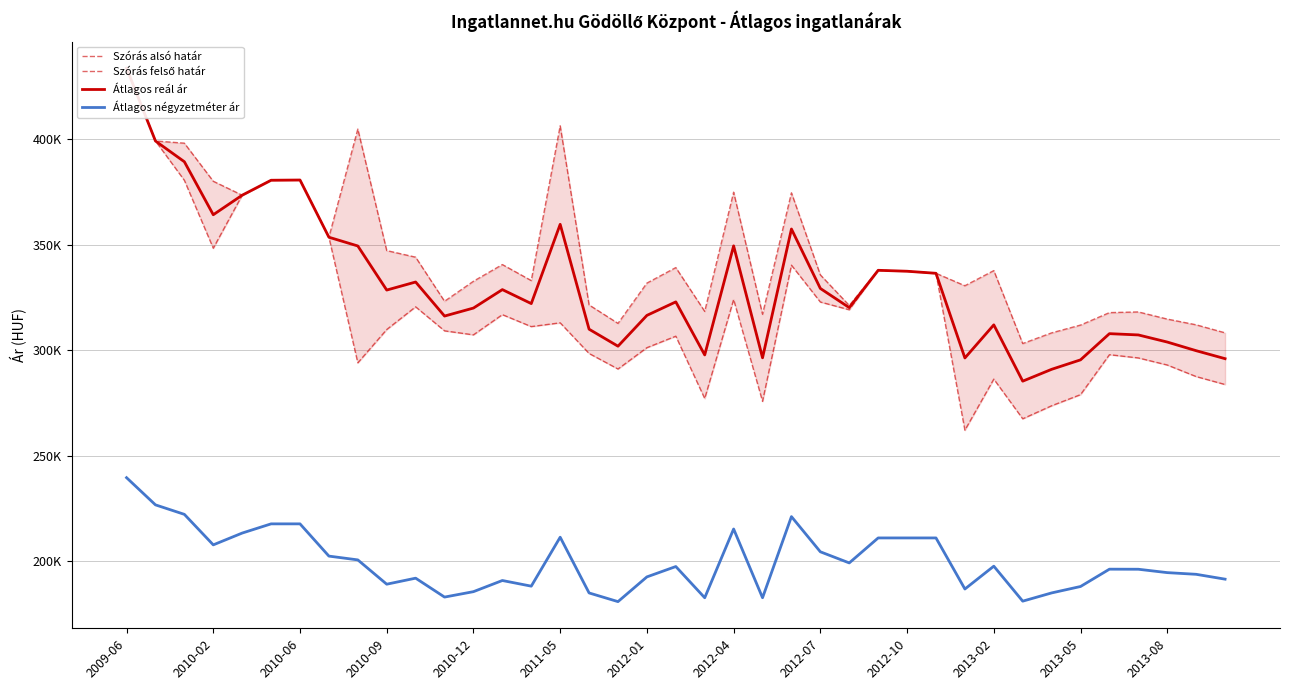

Which category has the lowest value in the Átlagos négyzetméter ár series?

17